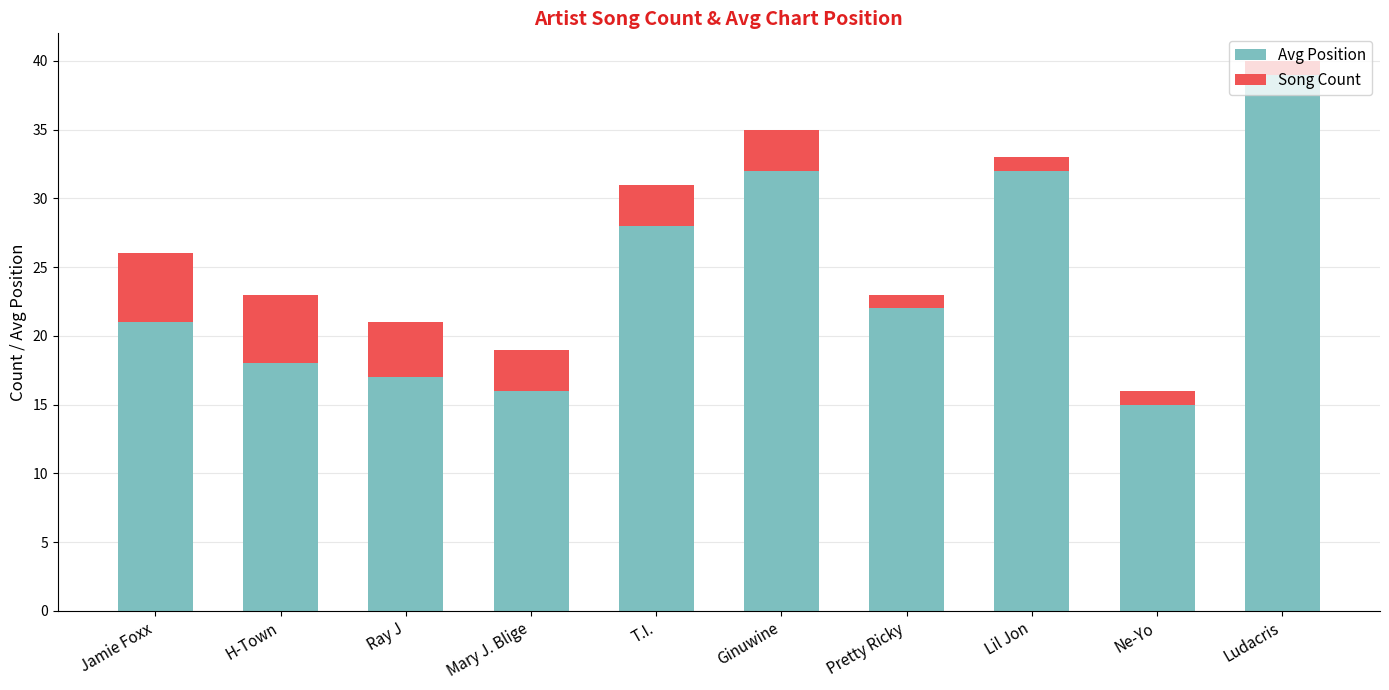

What is the maximum value for Avg Position?

39